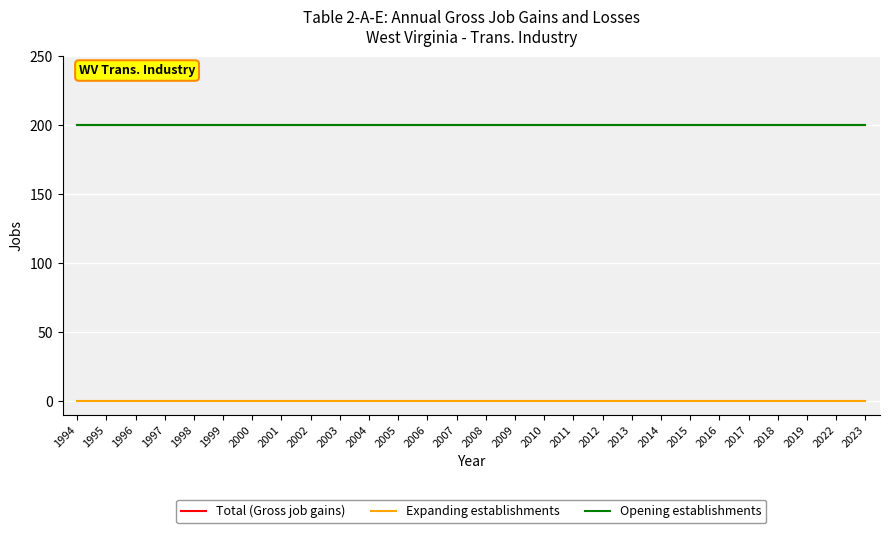

How many lines are shown in the chart?

3